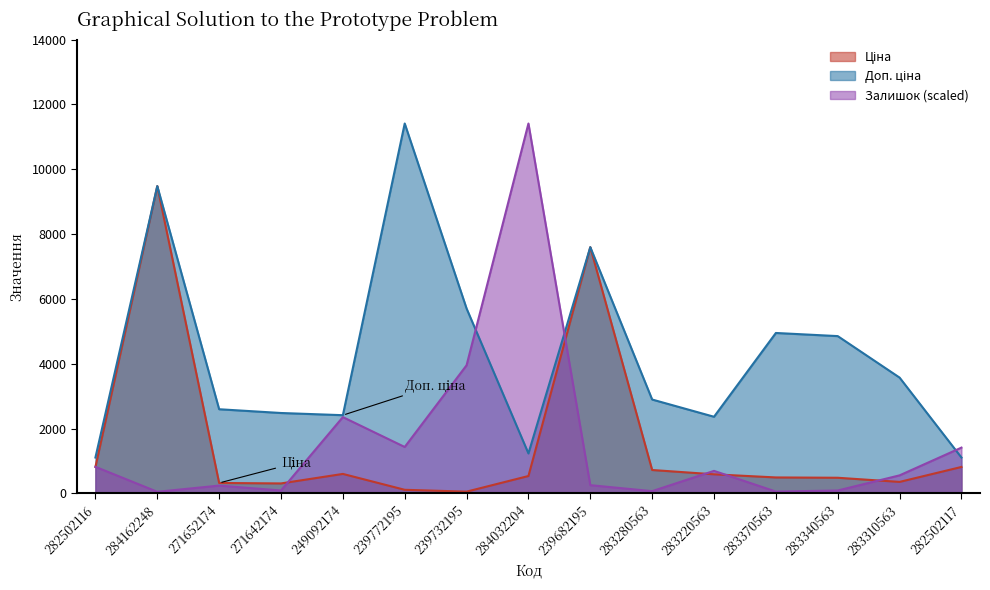

What is the value of the Доп. ціна point at the 5th from the left?

2414.8